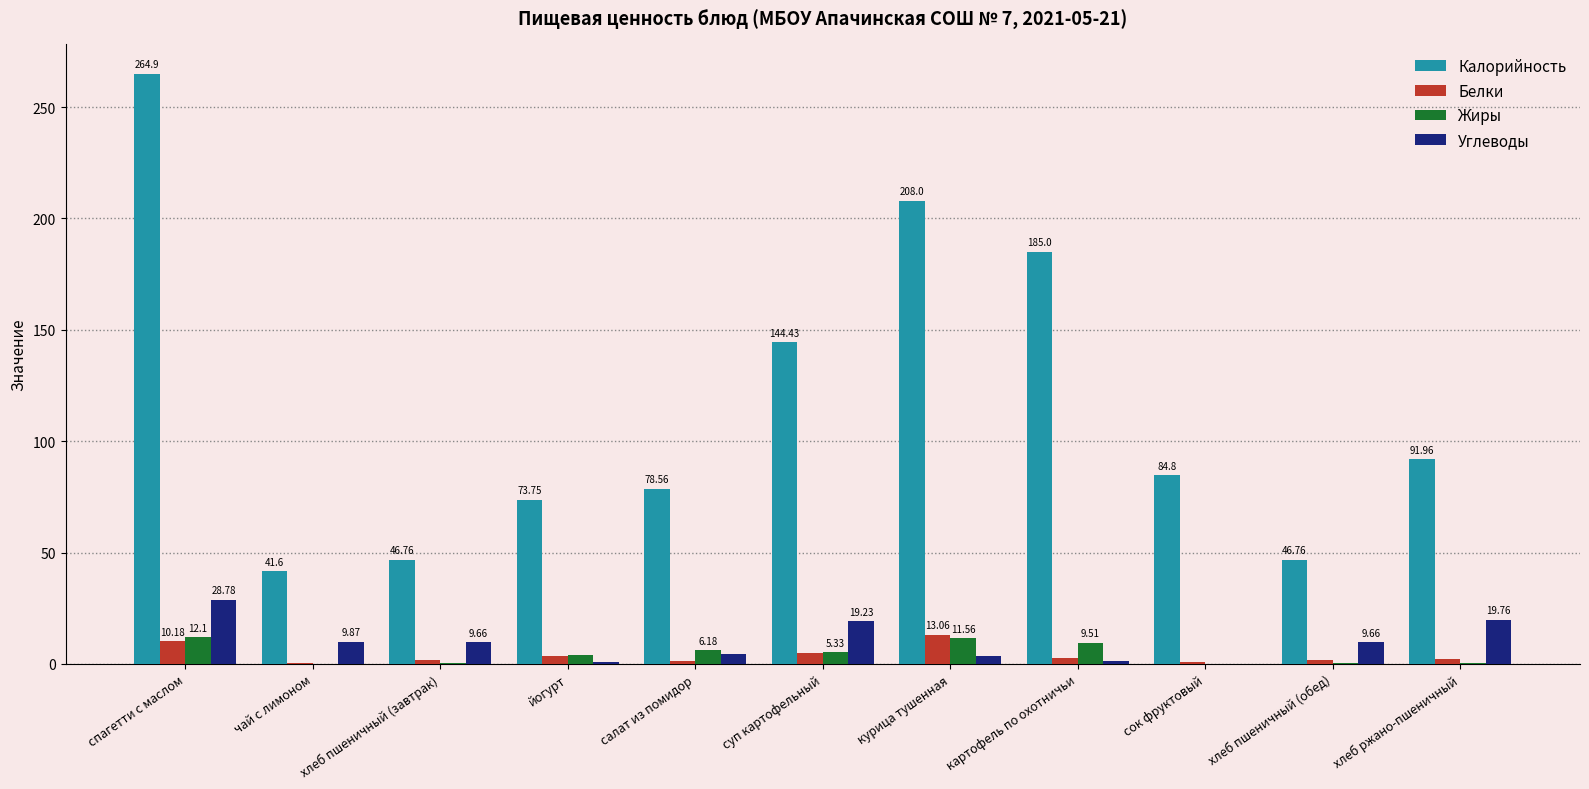

Is the value of Углеводы at чай с лимоном greater than the value of Белки at картофель по охотничьи?

Yes